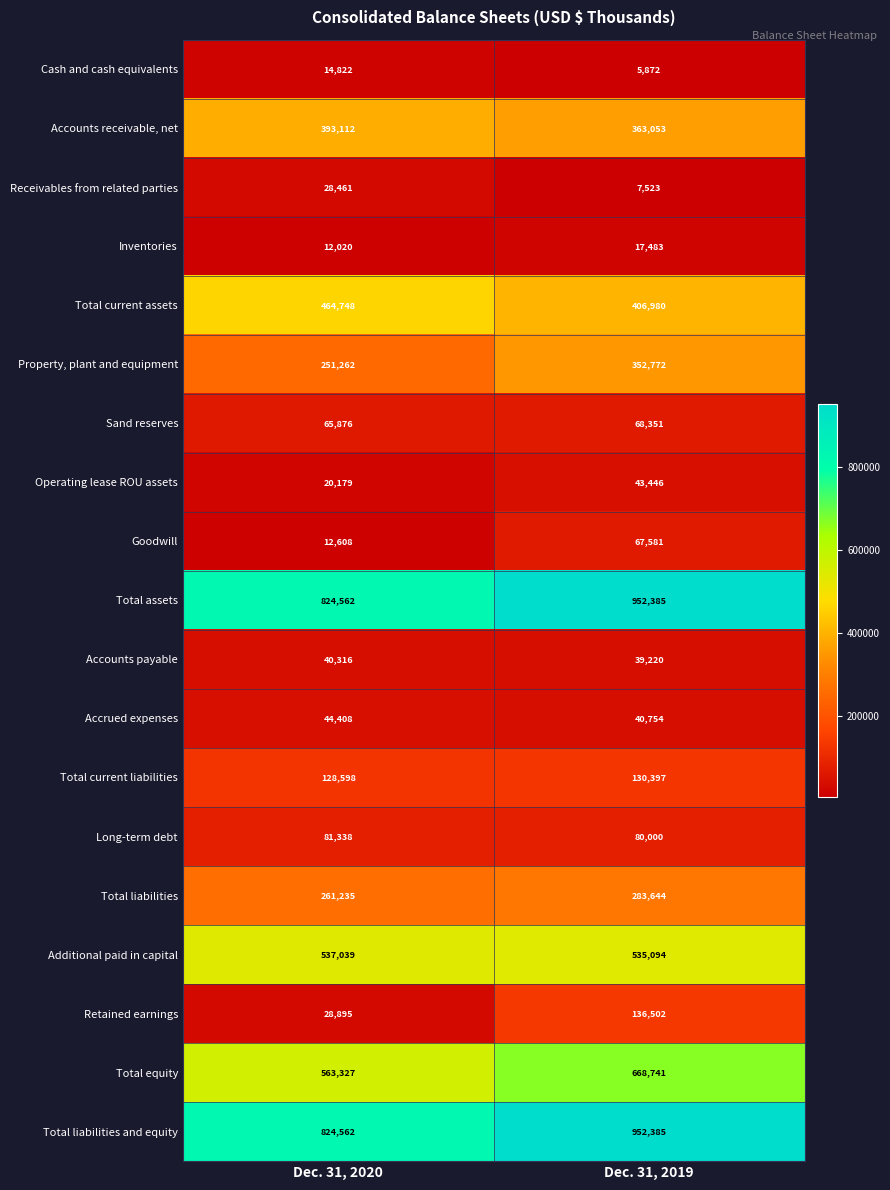

At how many categories does at least one series exceed 918283?

1